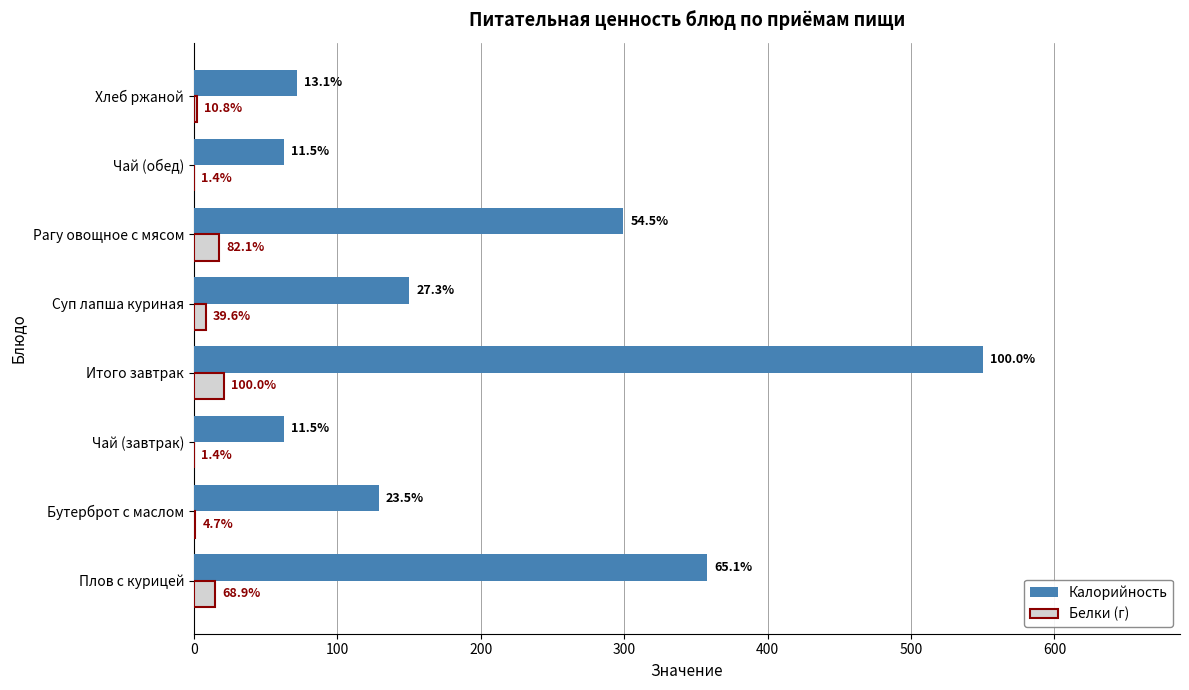

What are all the series names shown in the legend?

Калорийность, Белки (г)